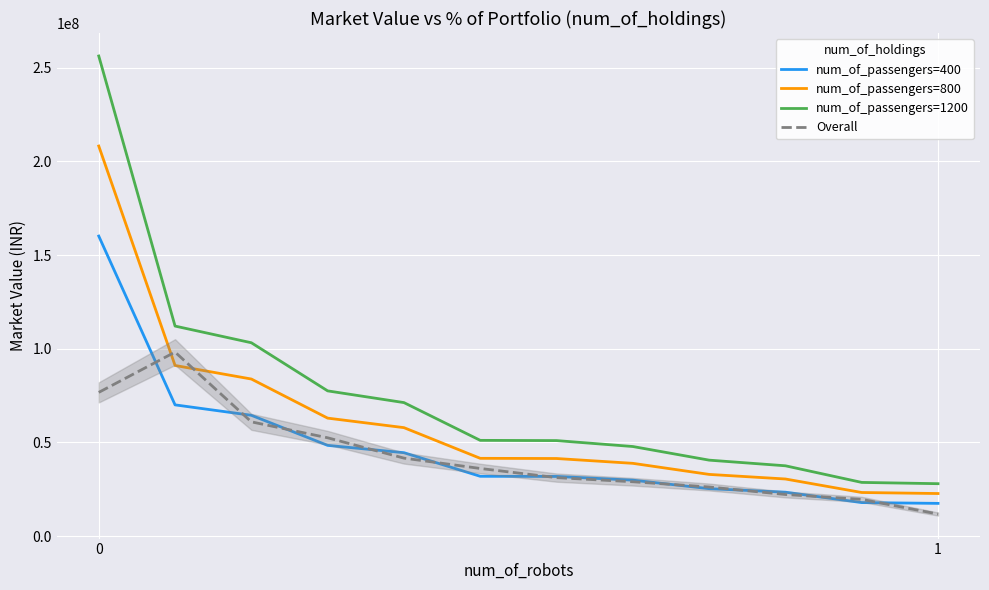

Which series has the largest total across all categories?

num_of_passengers=1200